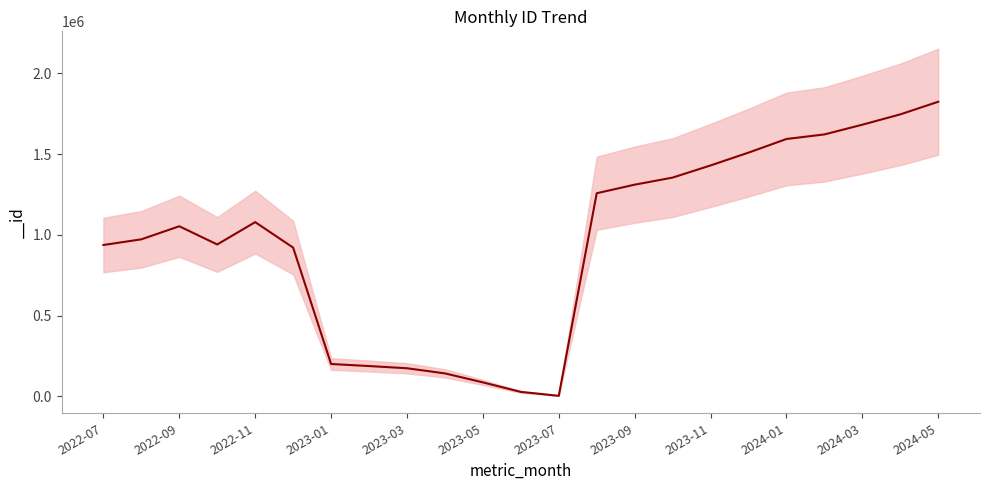

True or false: the data shows 937330 at 2022-07.

True